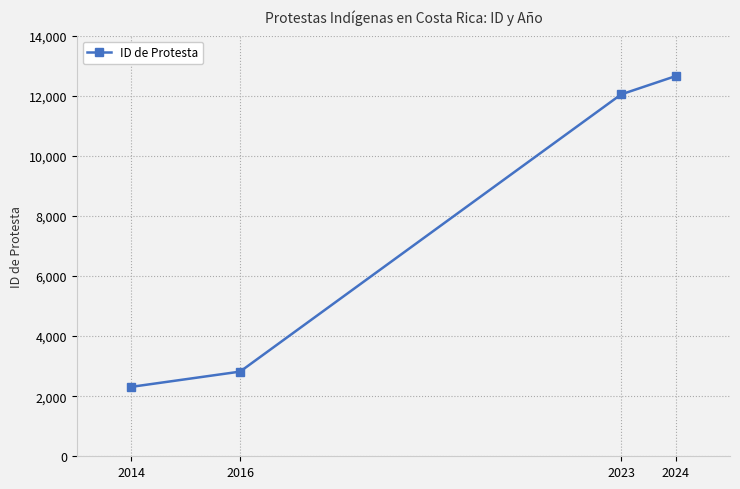

What is the minimum value shown in the chart?

2310